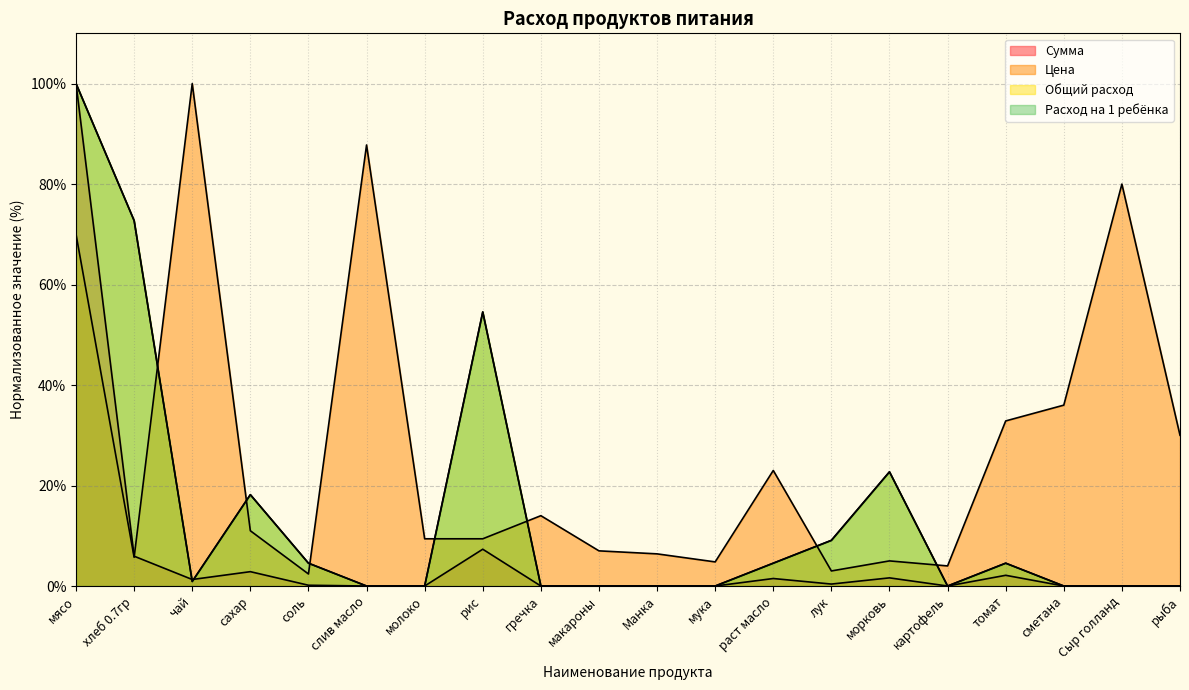

The Общий расход series shows 0.0 at макароны. True or false?

True